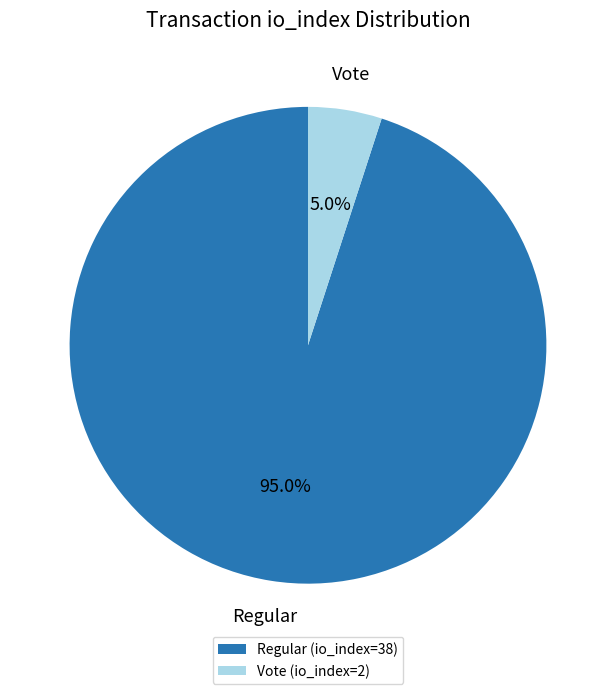

To the nearest percent, what percentage of the pie is Regular (io_index=38)?

95%